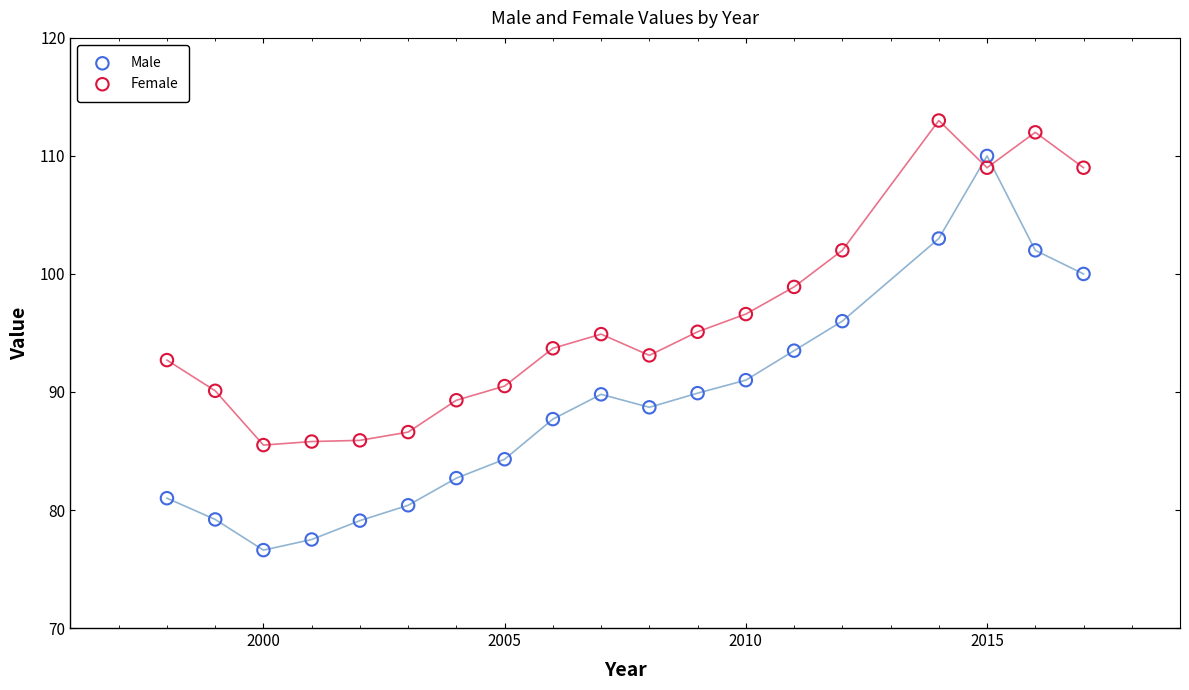

Which series contains the lowest Y value?

Male